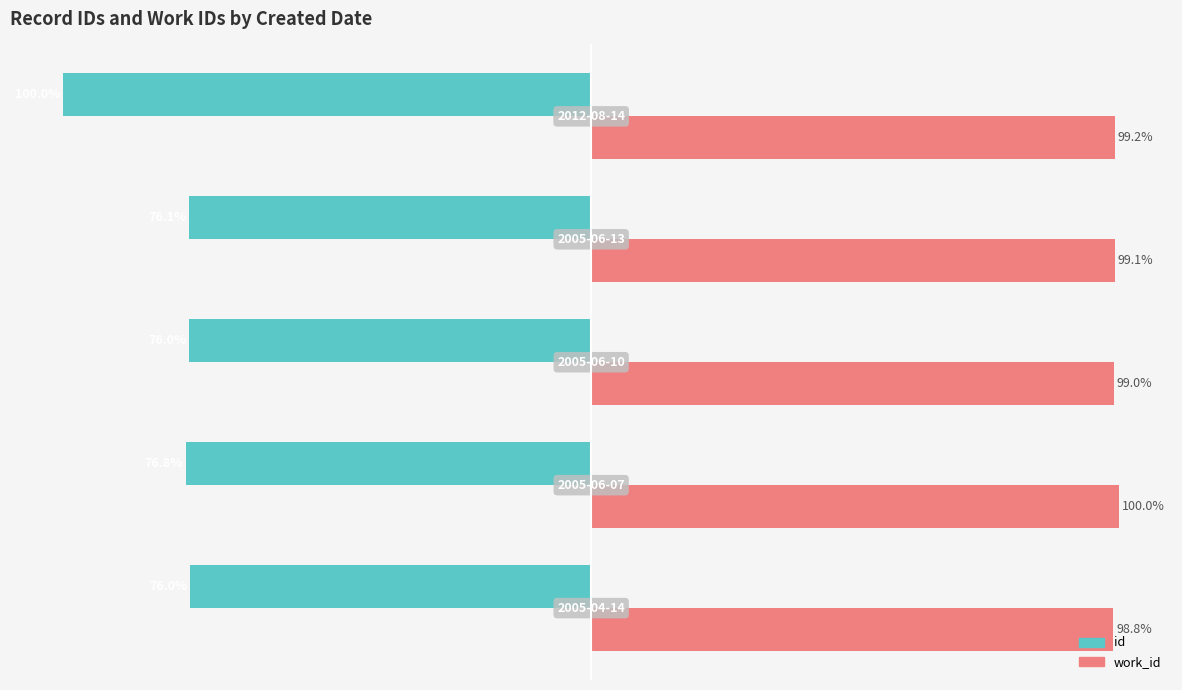

Which series has the largest range (max minus min)?

id